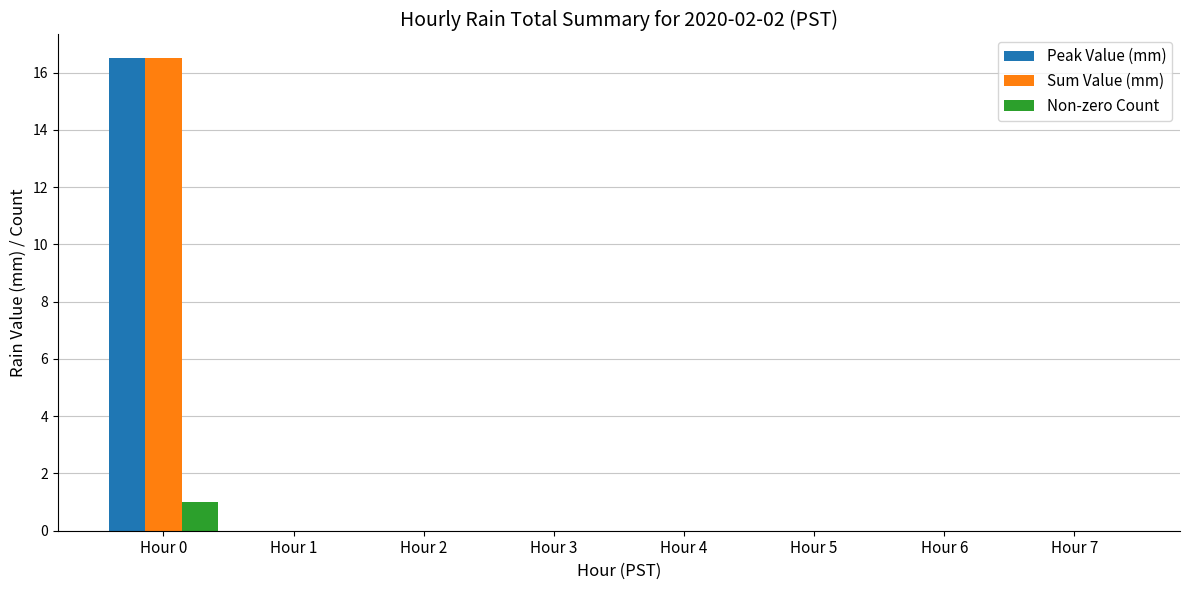

The value of Peak Value (mm) at Hour 7 is 10.4. True or false?

False